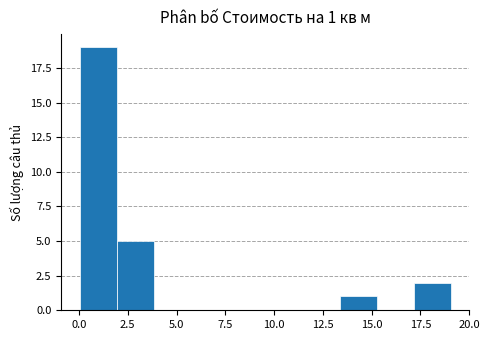

Around what value on the x-axis is the tallest bar? Give the approximate position of its centre, as read against the axis.

1.0